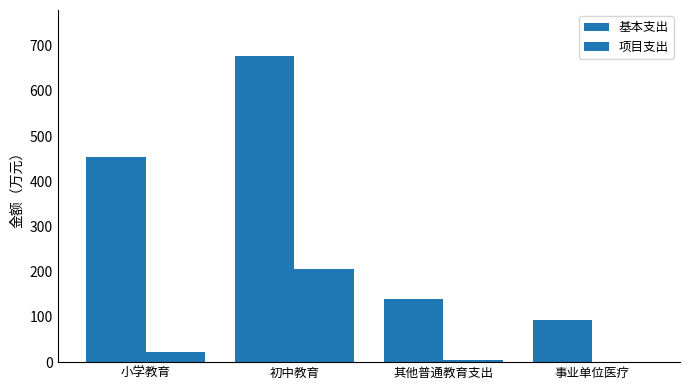

The value of 基本支出 at 小学教育 is 454.0. True or false?

True